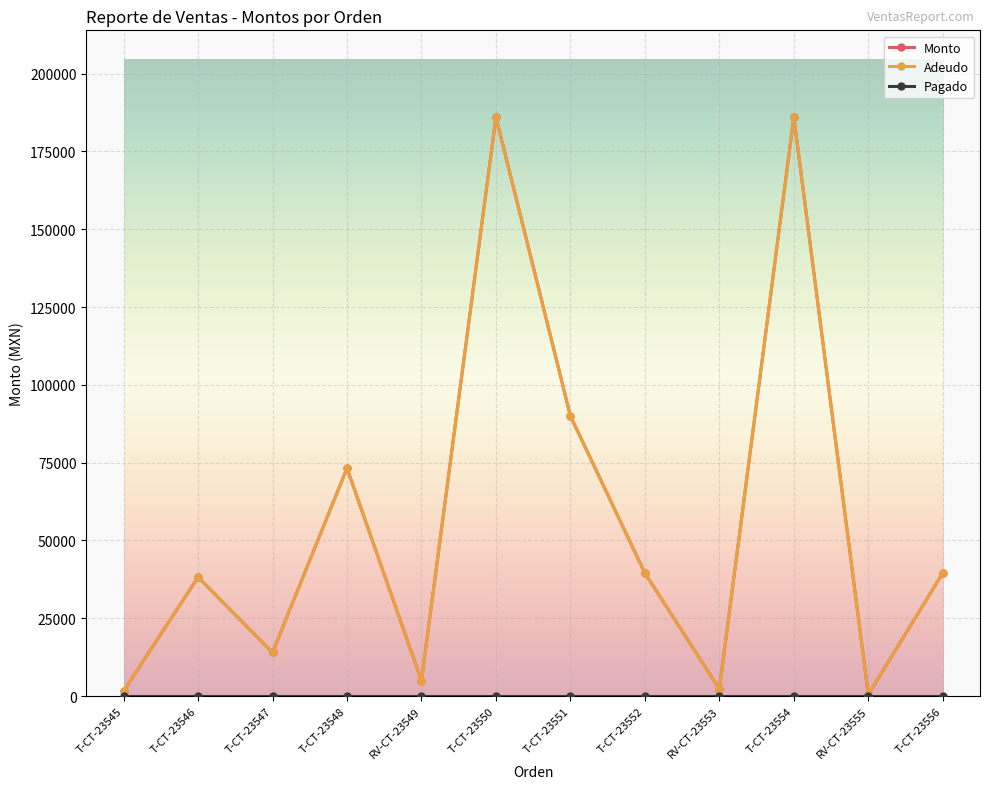

What is the label of the 12th point from the left?

T-CT-23556